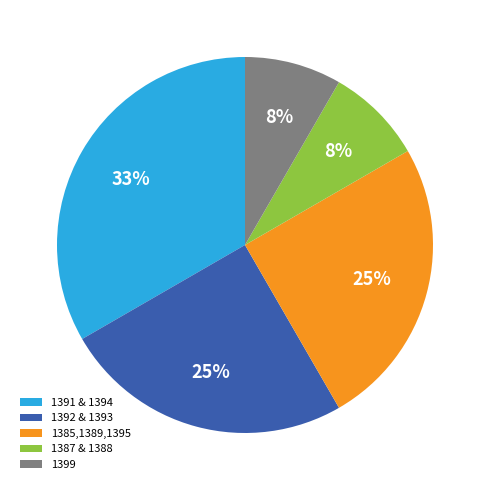

To the nearest percent, what portion does 1399 represent?

8%